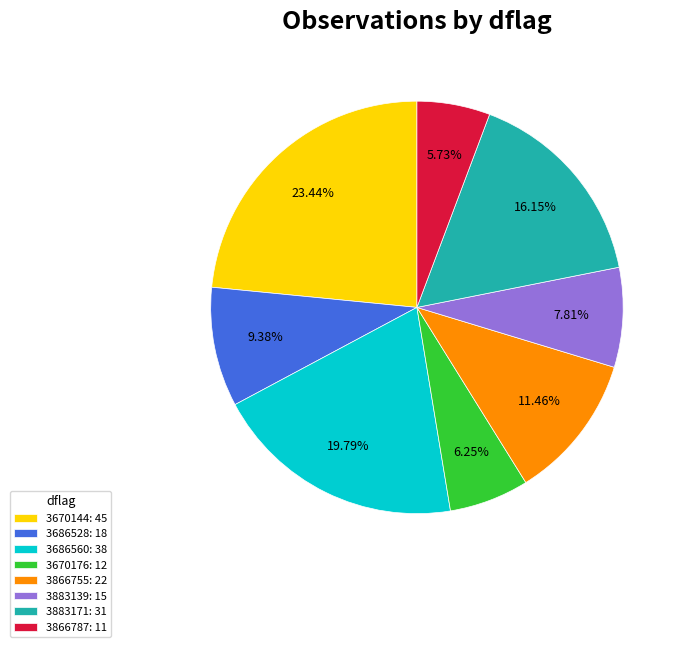

What is the total percentage of 3883171 and 3866755?

27.6%